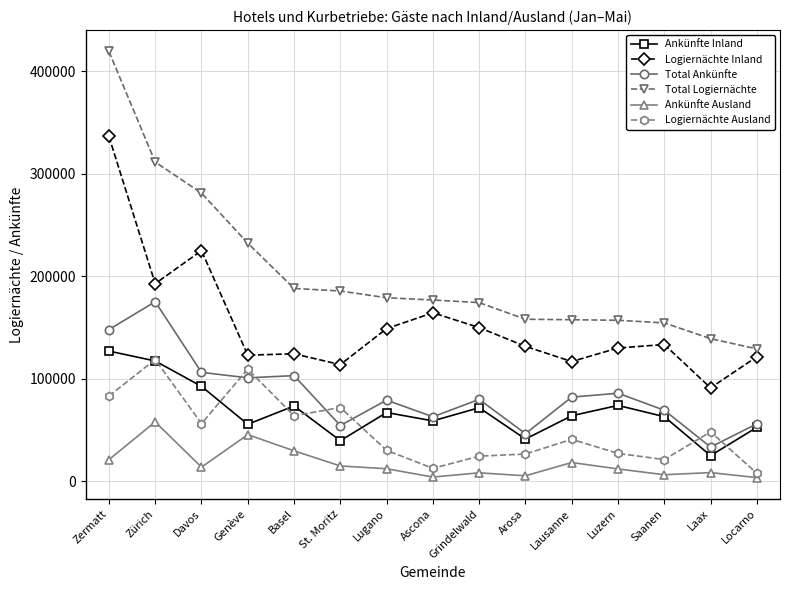

How many data points in Total Ankünfte are less than 79826?

7